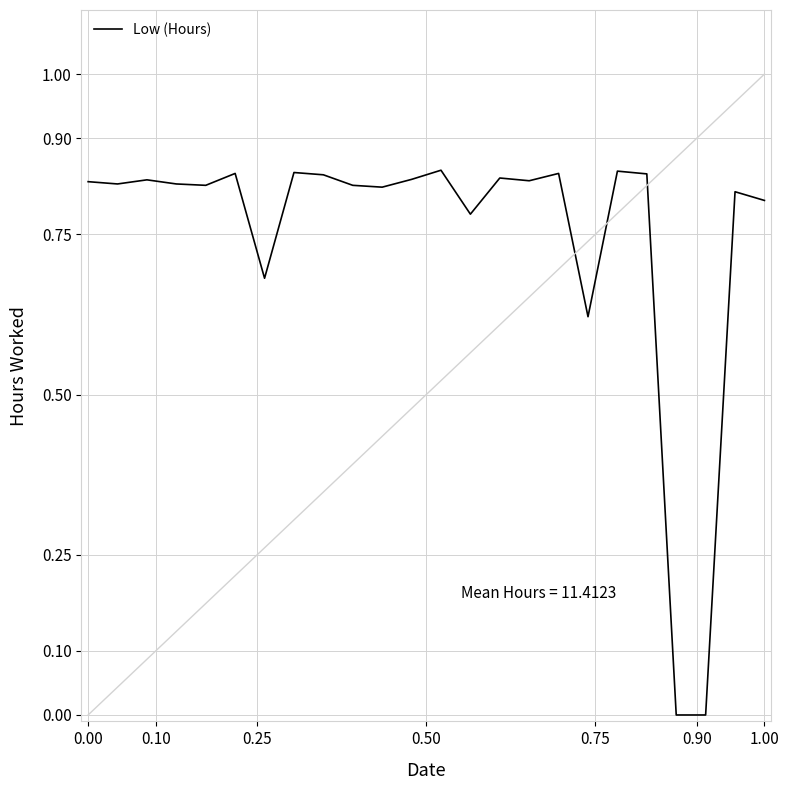

What is the average value?

0.7